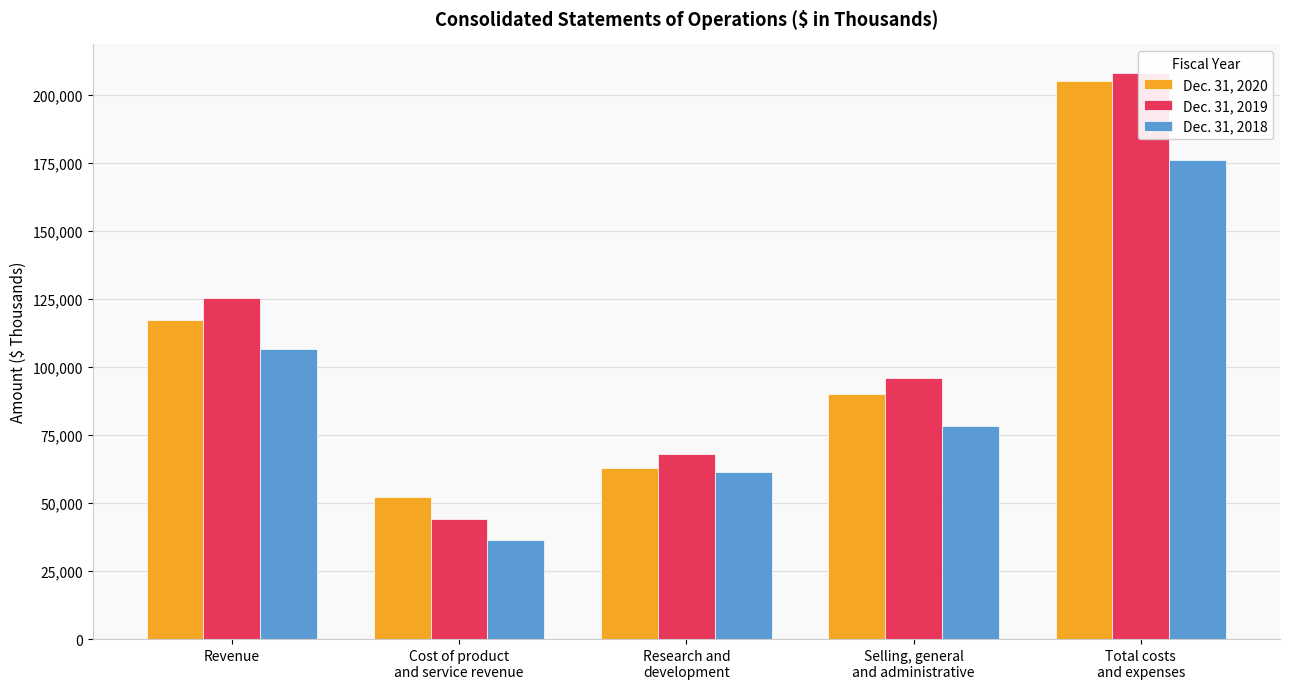

Rank the series at Total costs
and expenses from lowest to highest value.

Dec. 31, 2018, Dec. 31, 2020, Dec. 31, 2019